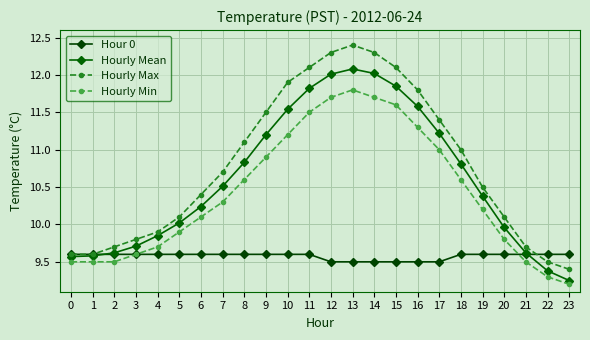

How many series are shown in this chart?

4